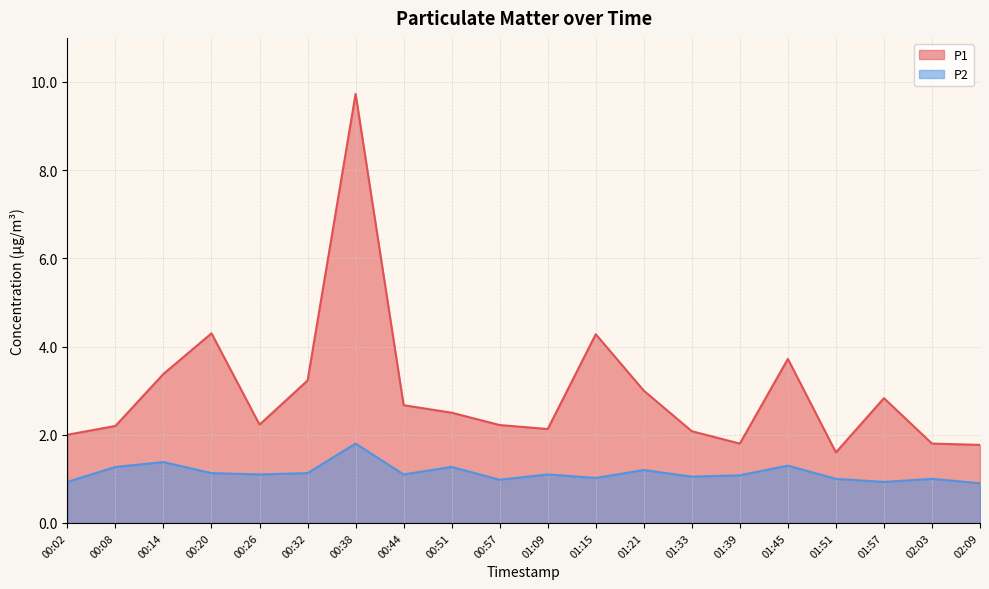

Rank the series by their average value, from highest to lowest.

P1, P2